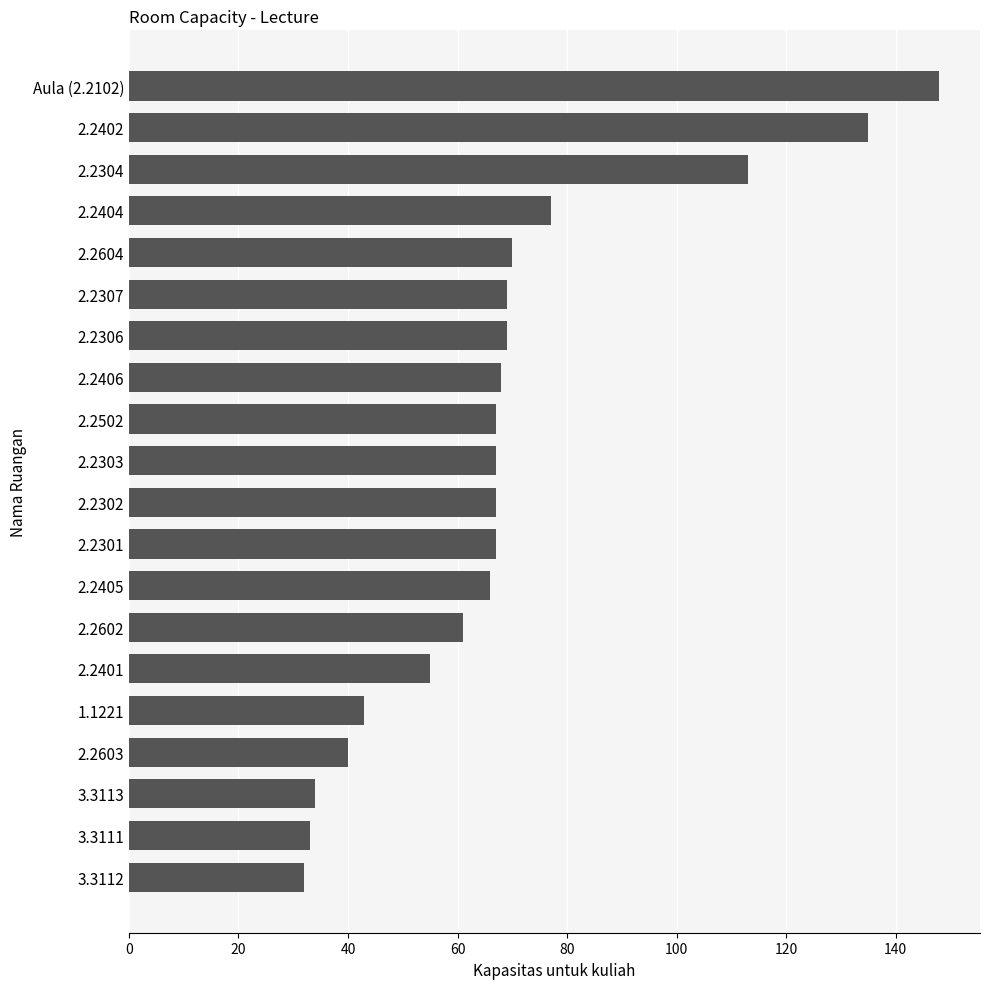

Which category has the highest value across all series?

Aula (2.2102)